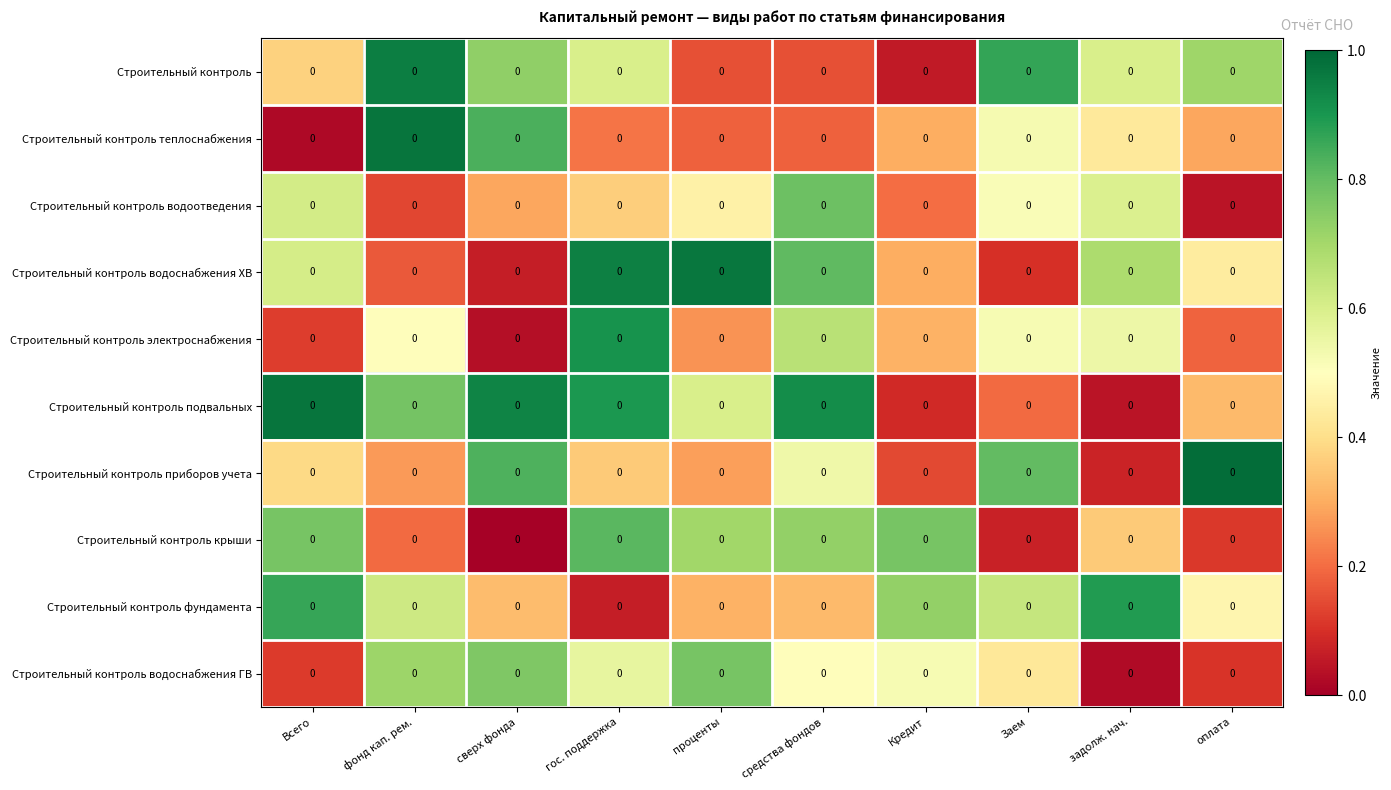

Where is Строительный контроль водоснабжения ГВ nearest to the value 0?

задолж. нач.